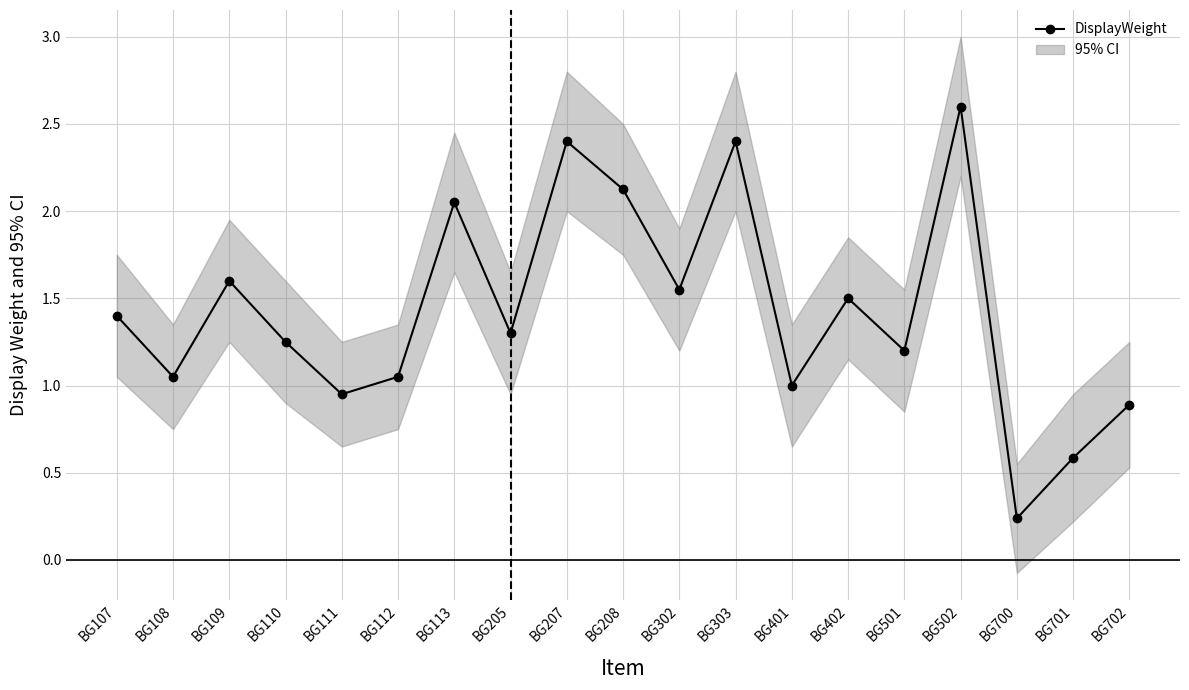

Between BG107 and BG401, which is larger?

BG107